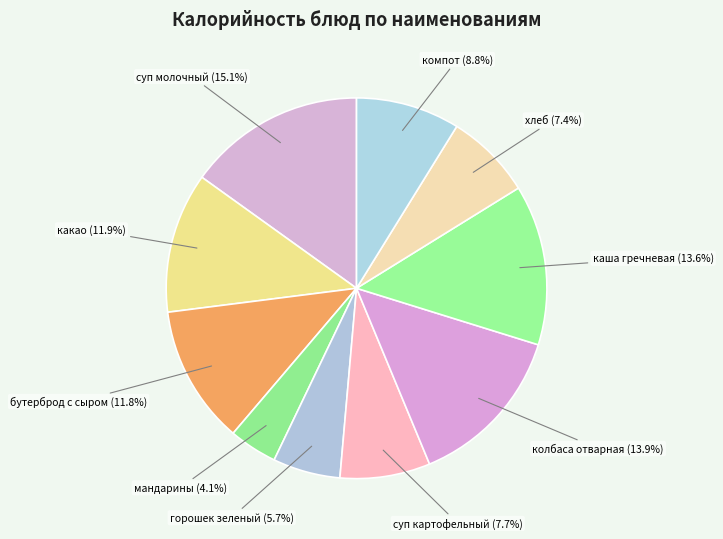

Which category has the biggest portion of the pie?

суп молочный